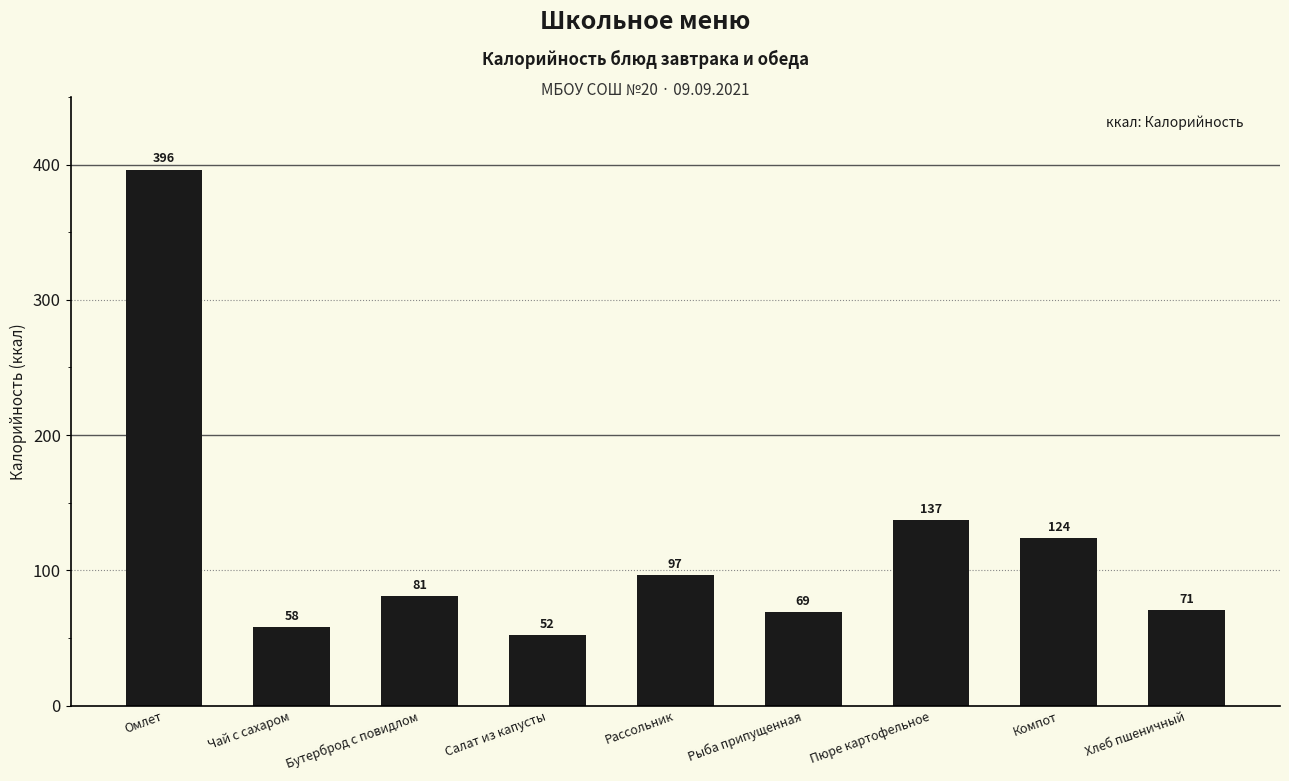

Which label corresponds to the smallest value in the chart?

Салат из капусты